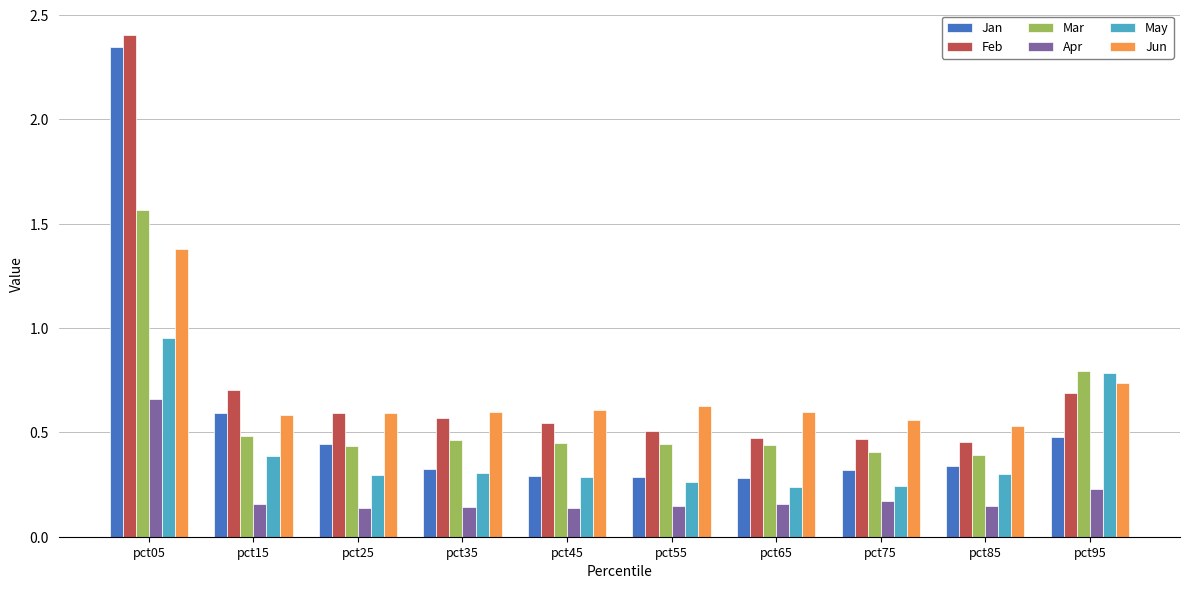

What is the spread (max minus min) of values at pct05?

1.7